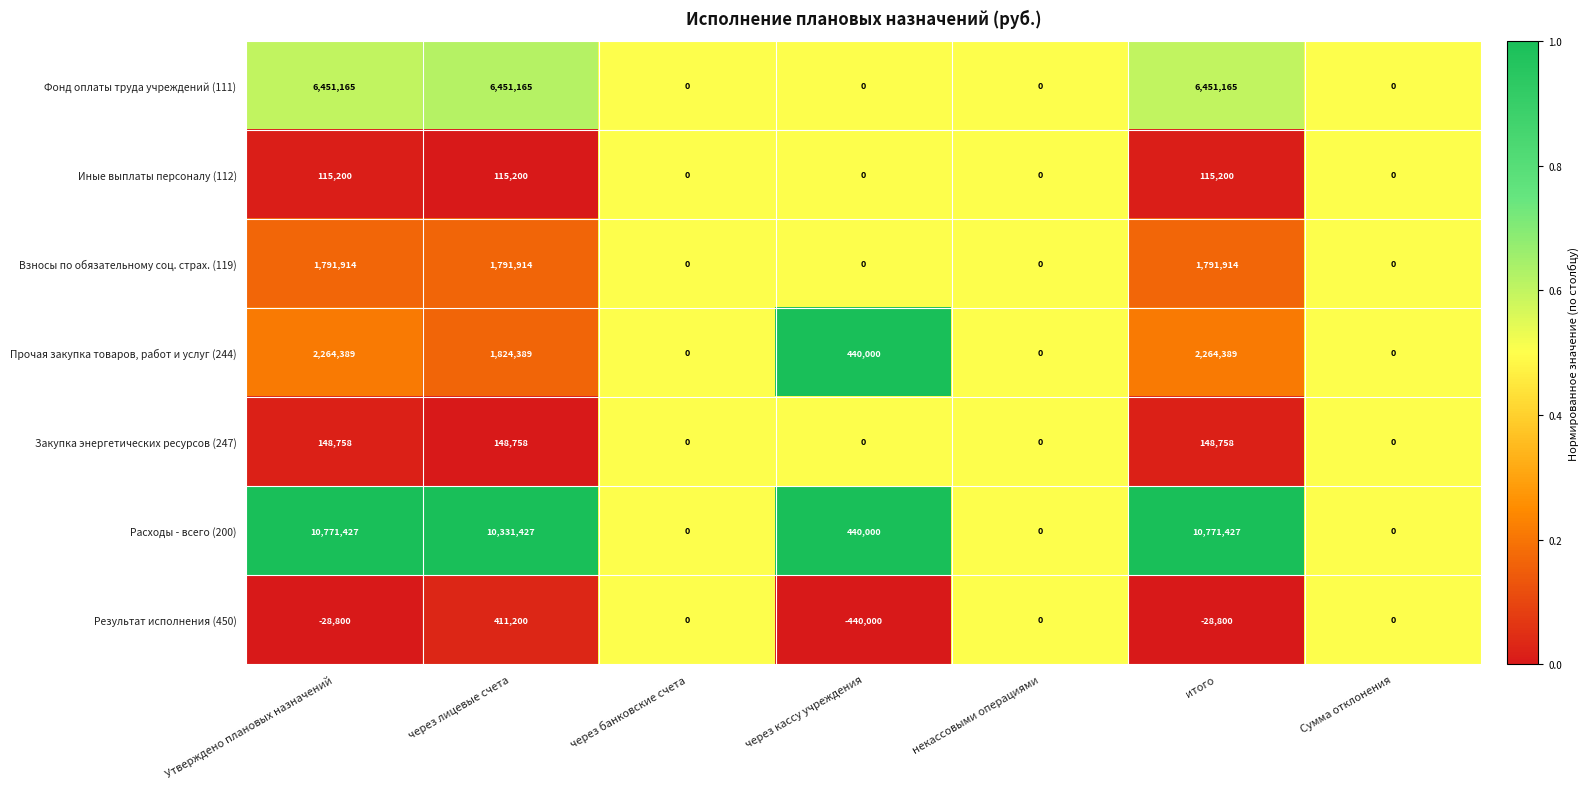

What value does the Закупка энергетических ресурсов (247) series have at через лицевые счета, to the nearest 50?

148750